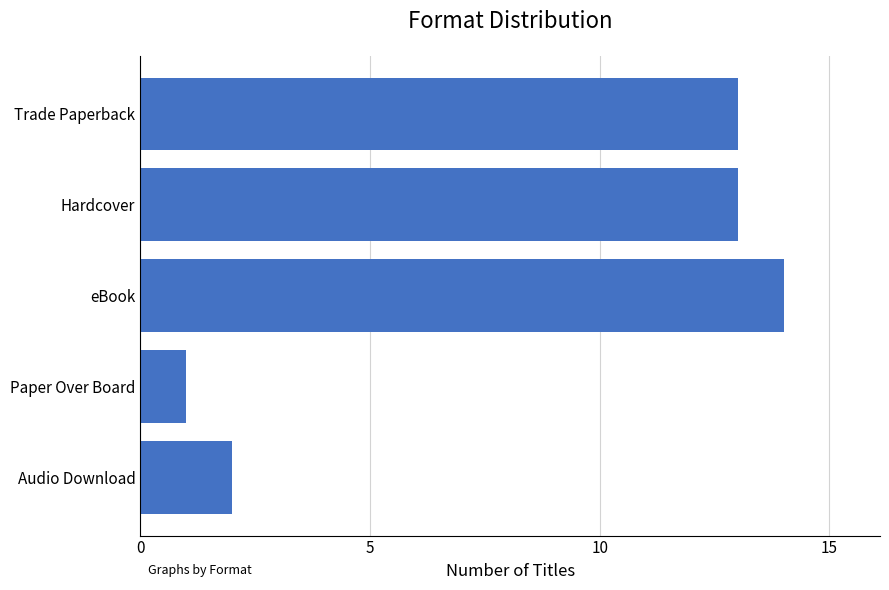

What is the value of the 5th bar from the top?

2